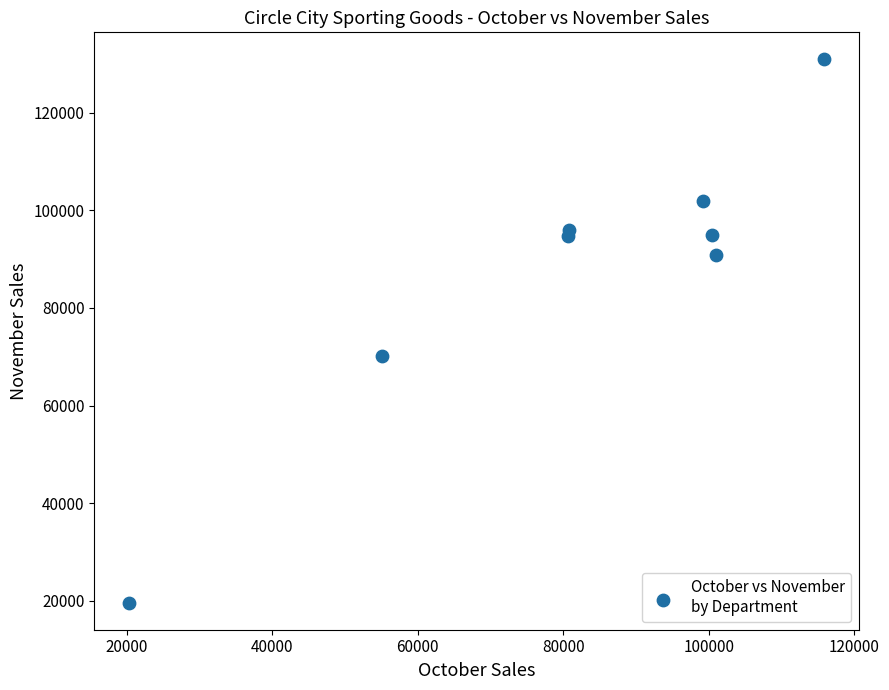

What Y value in the scatter plot is closest to 75254?

70148.0